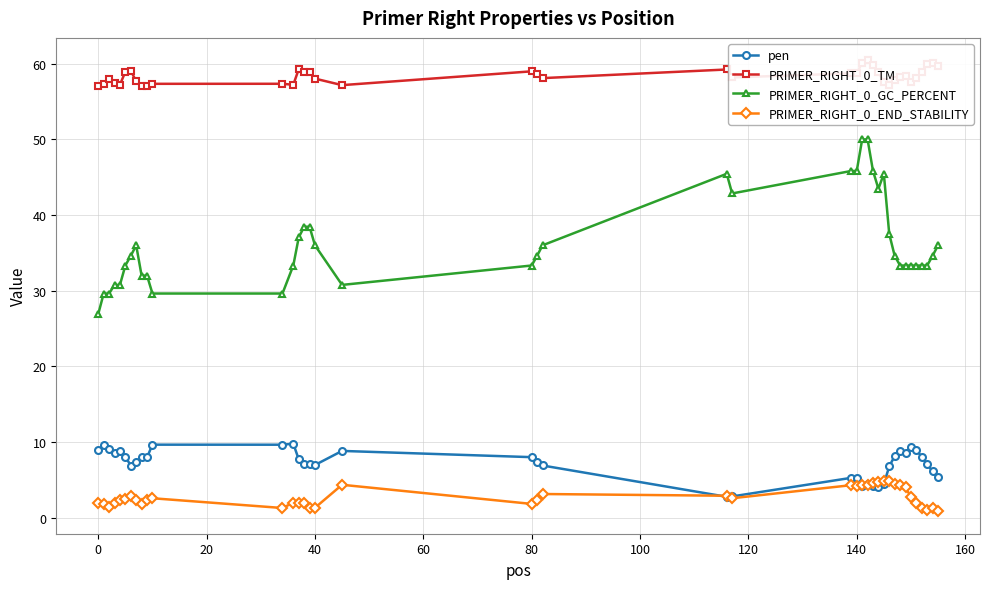

True or false: PRIMER_RIGHT_0_END_STABILITY and PRIMER_RIGHT_0_GC_PERCENT cross at least once.

False